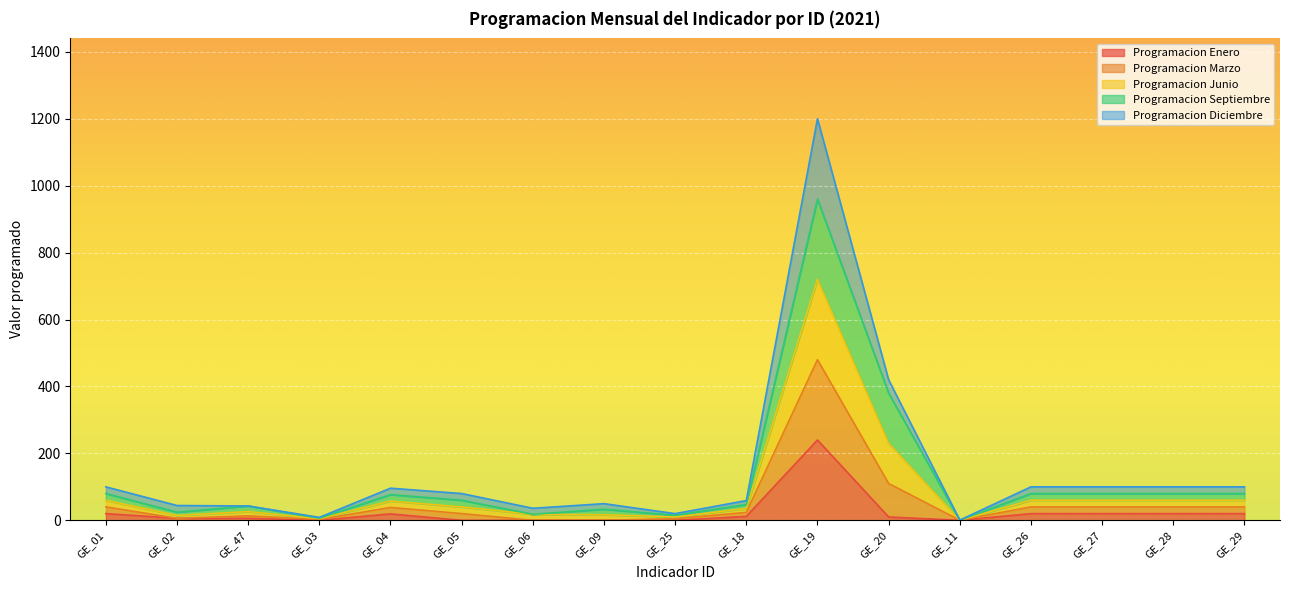

What is the label of the 5th point from the right?

GE_11